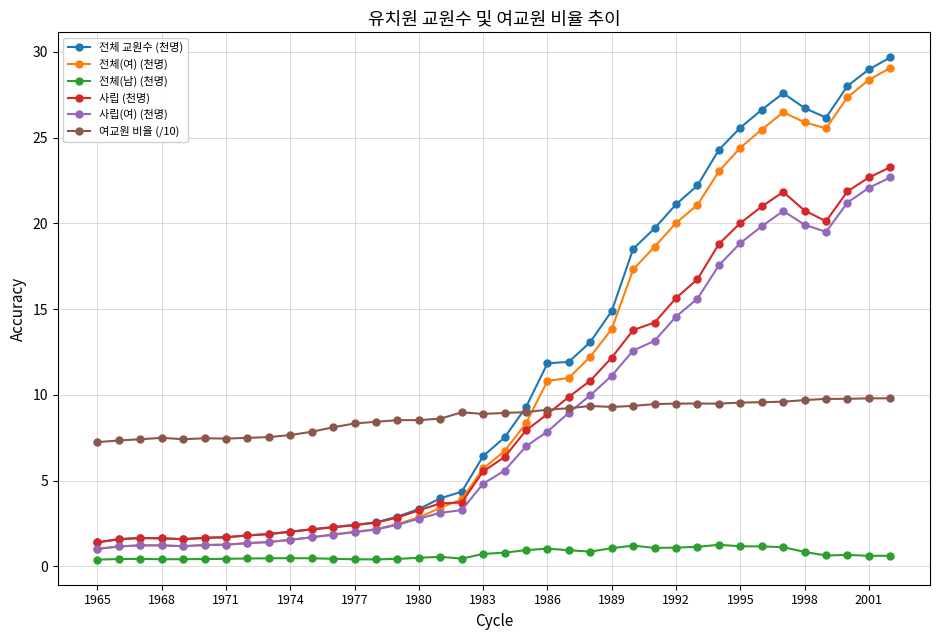

How many data points in 사립 (천명) are less than 6?

19